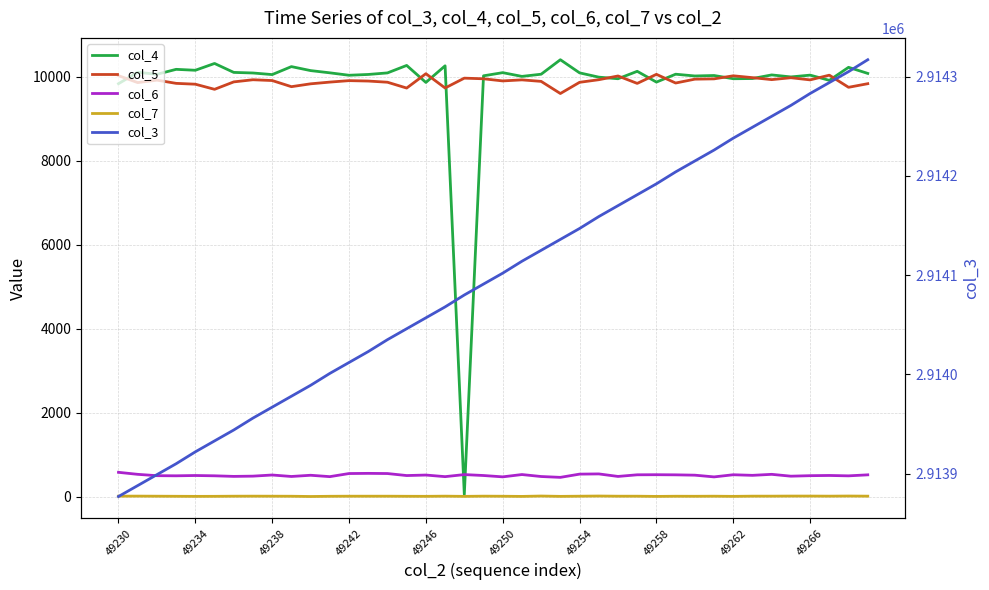

What is the value of the col_7 point at the 5th from the left?

6